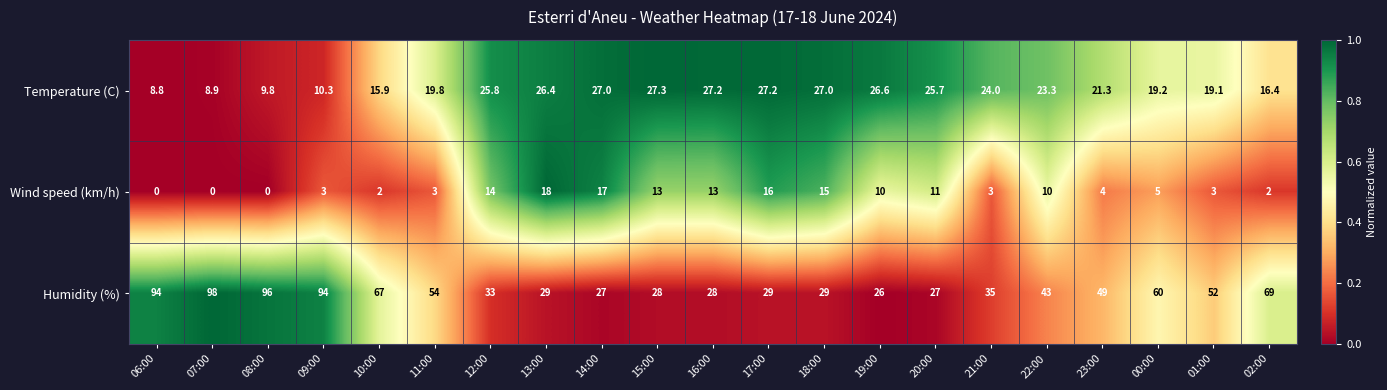

What is the difference between the maximum and minimum values in the Temperature (C) series?

18.5